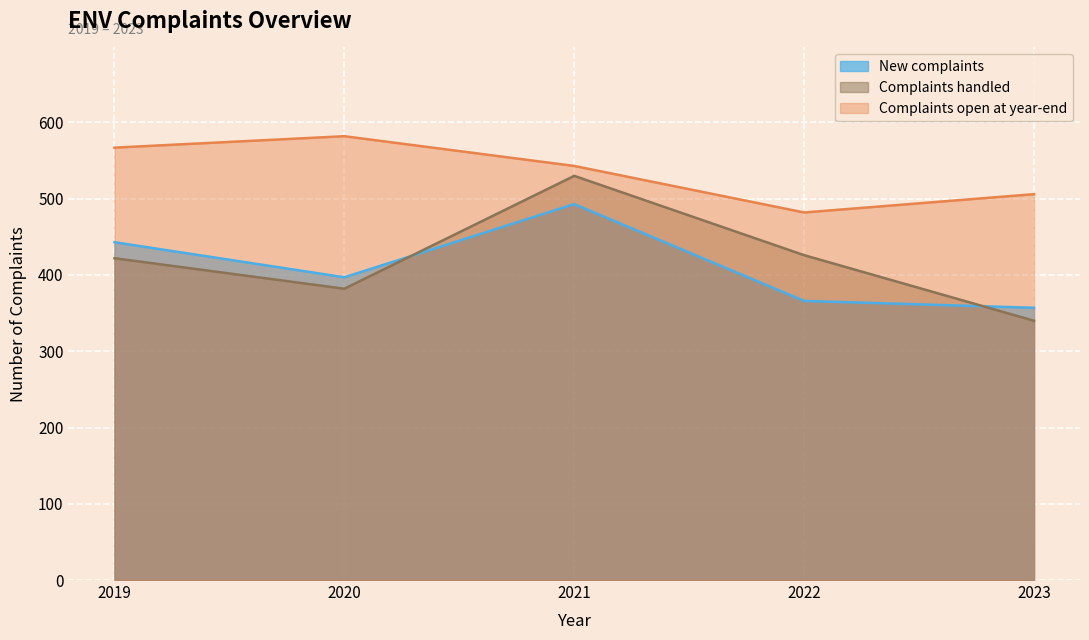

How many lines are shown in the chart?

3